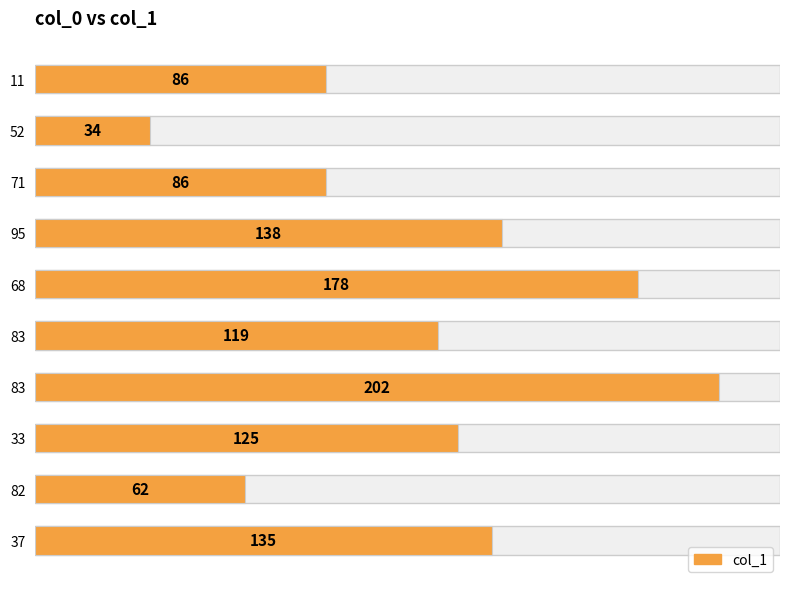

What is the maximum value shown in the chart?

202